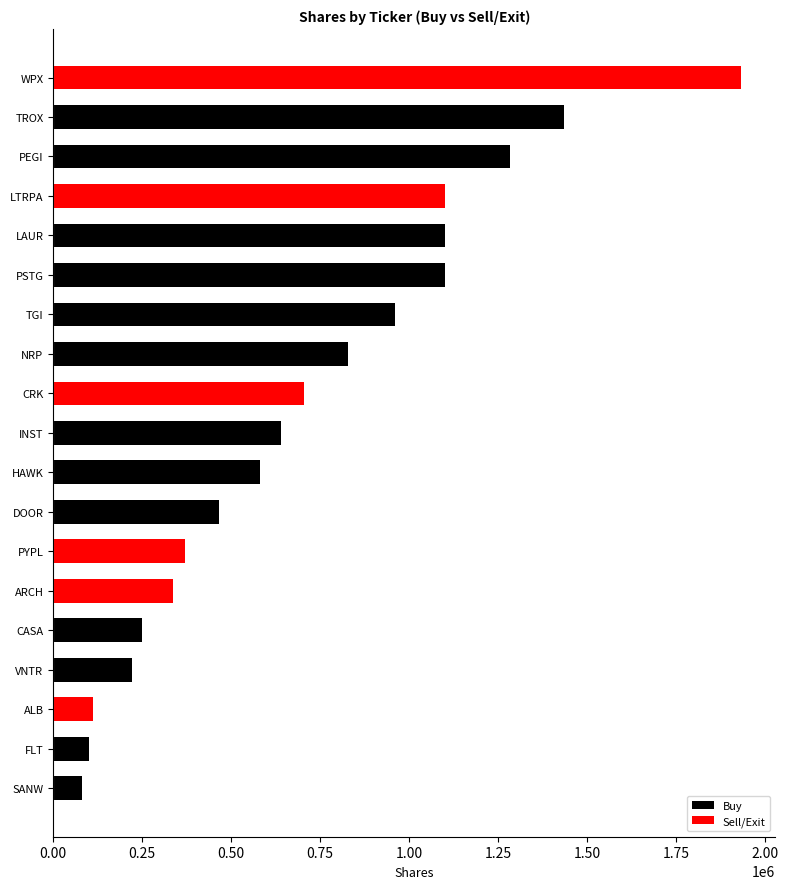

Is the value of Sell/Exit at ARCH greater than the value of Buy at LAUR?

No